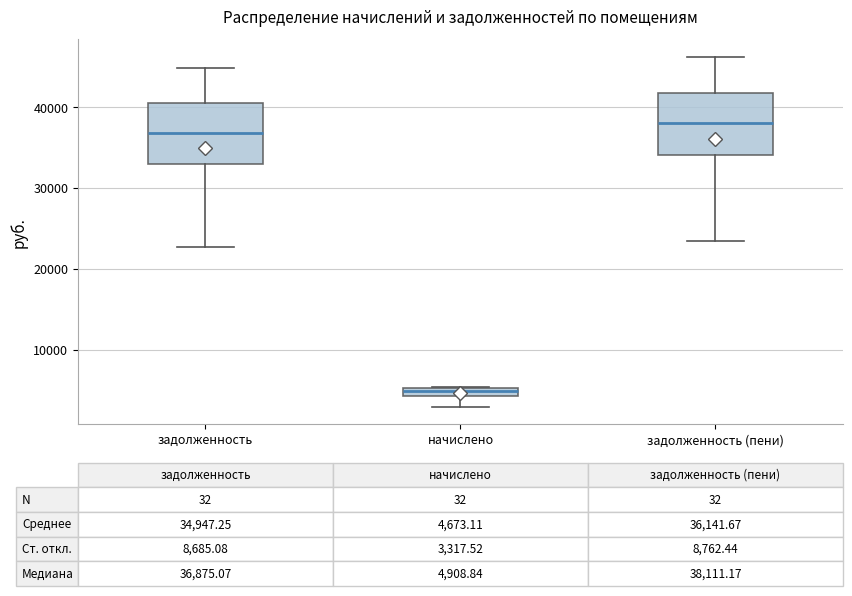

Which box's median line is the lowest?

начислено